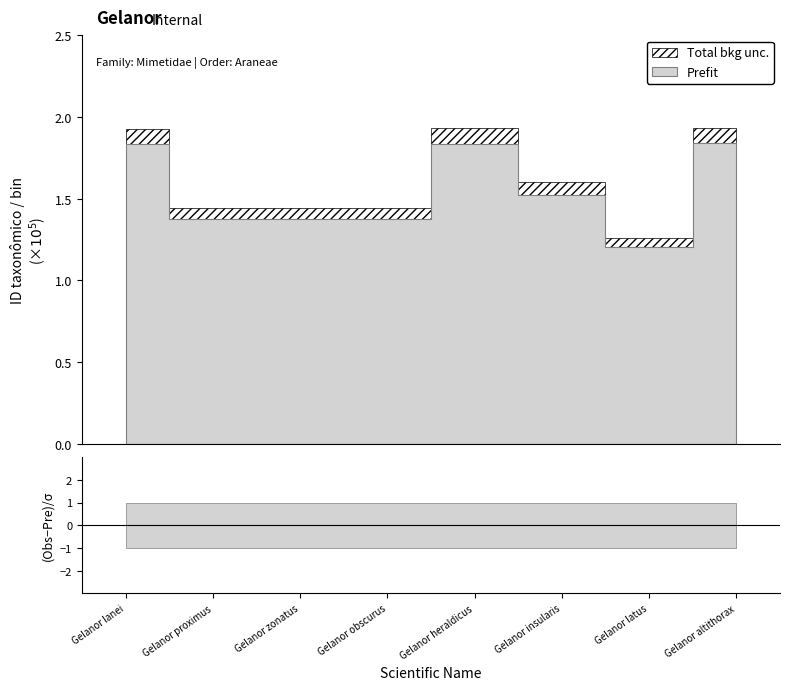

Is it true that Total bkg unc. lower equals 137536 at Gelanor zonatus?

True